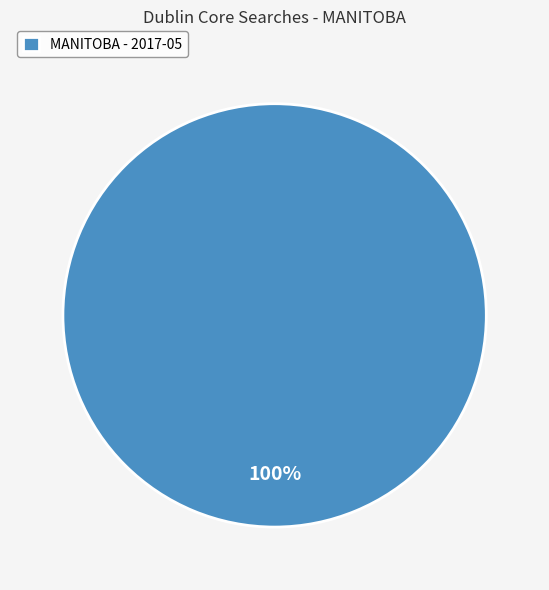

To the nearest percent, what portion does MANITOBA - 2017-05 represent?

100%